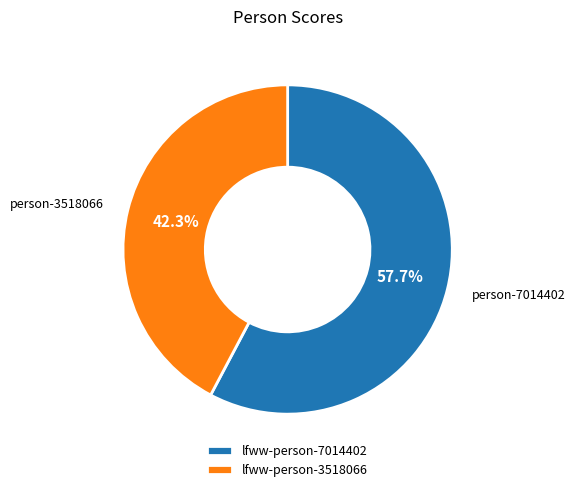

How many segments does this pie chart have?

2